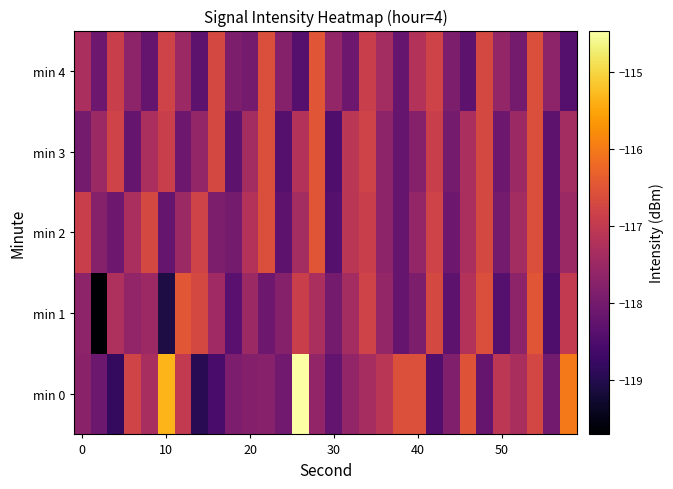

How many distinct data groups are displayed?

5